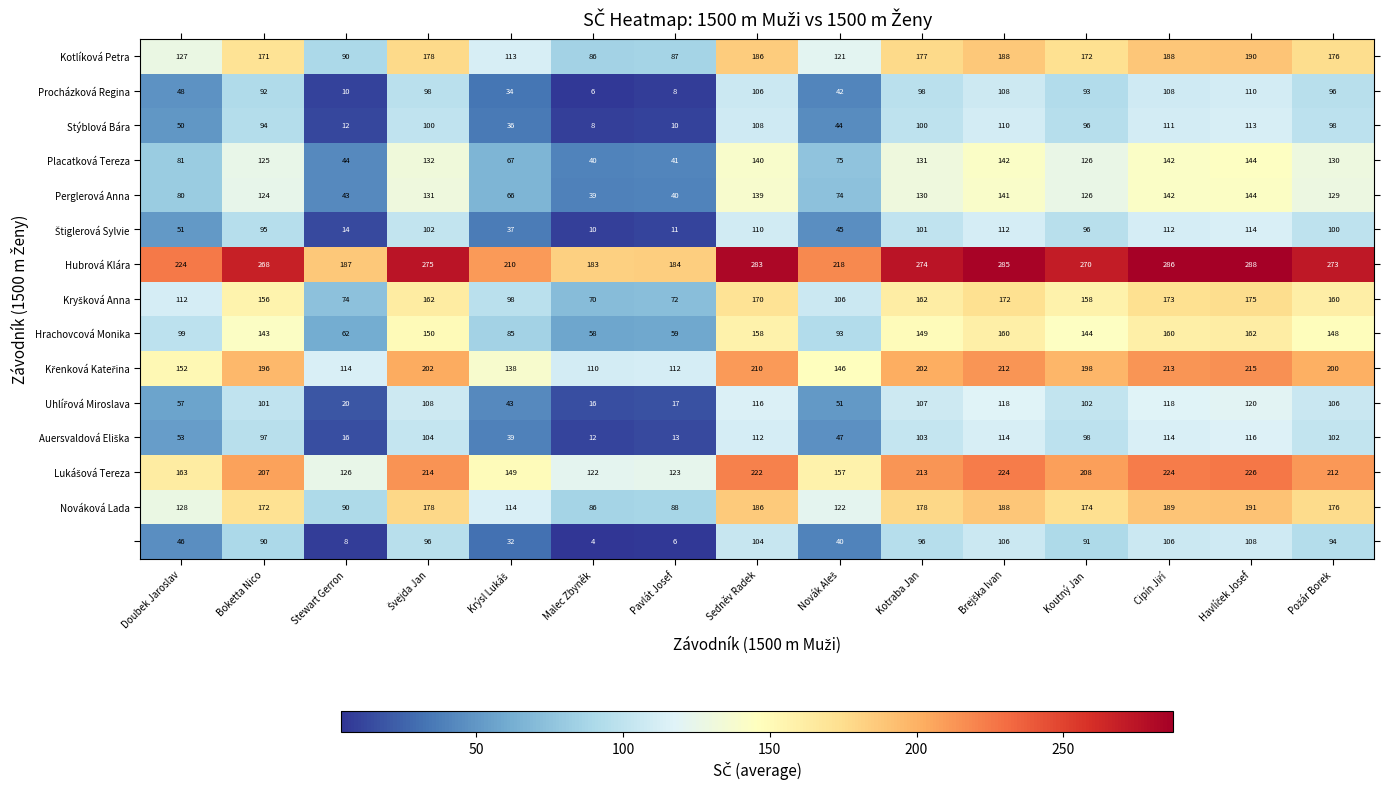

At how many categories does at least one series exceed 177?

15